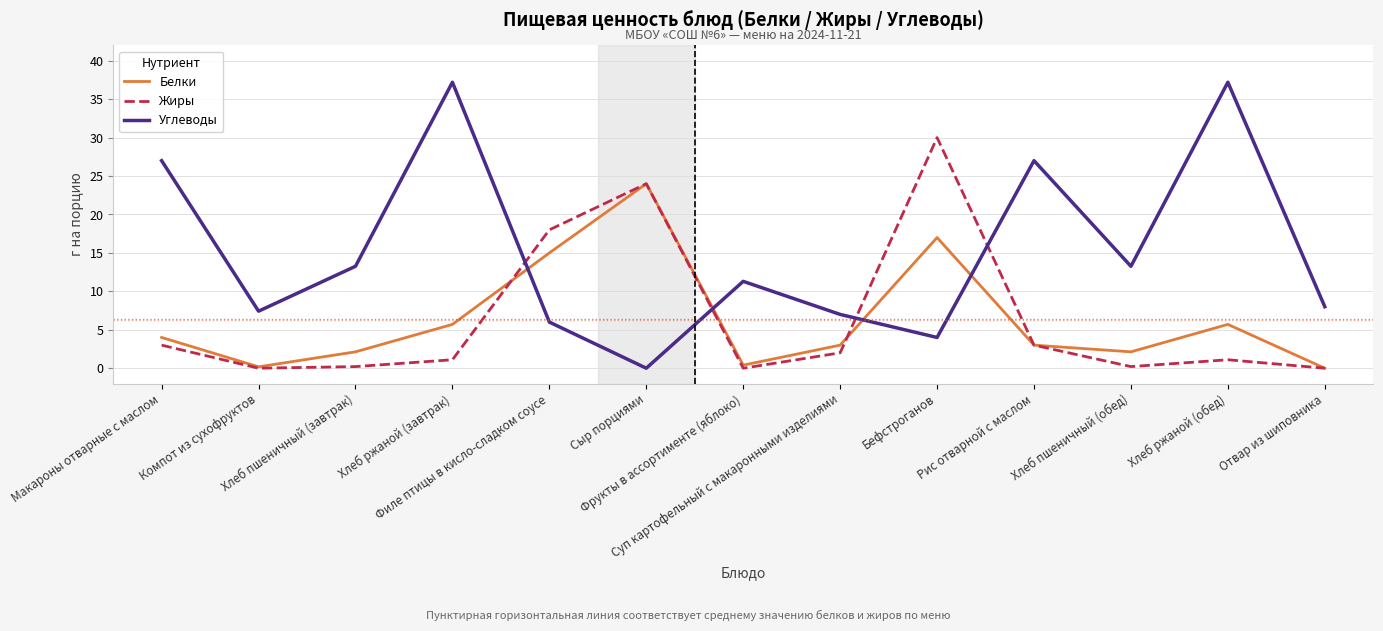

What is the difference between the Углеводы values at Отвар из шиповника and Суп картофельный с макаронными изделиями?

1.0